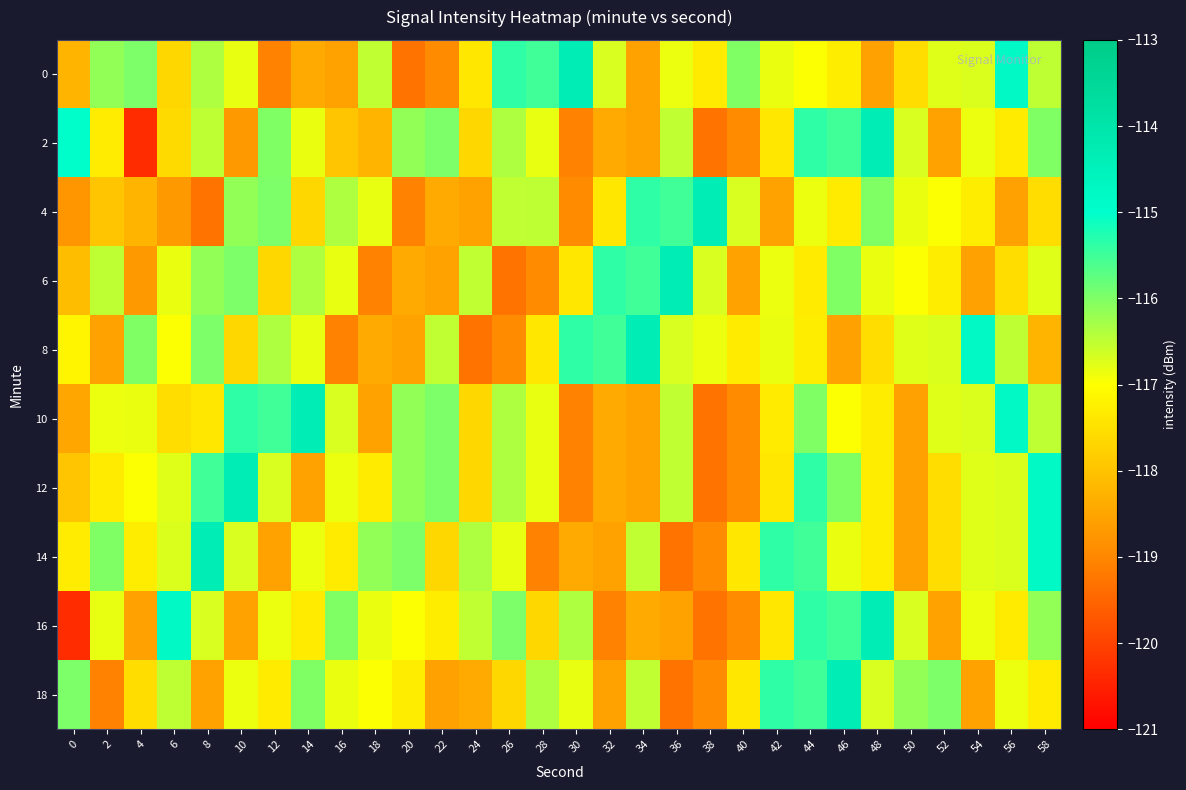

Which label corresponds to the smallest value in the chart?

4